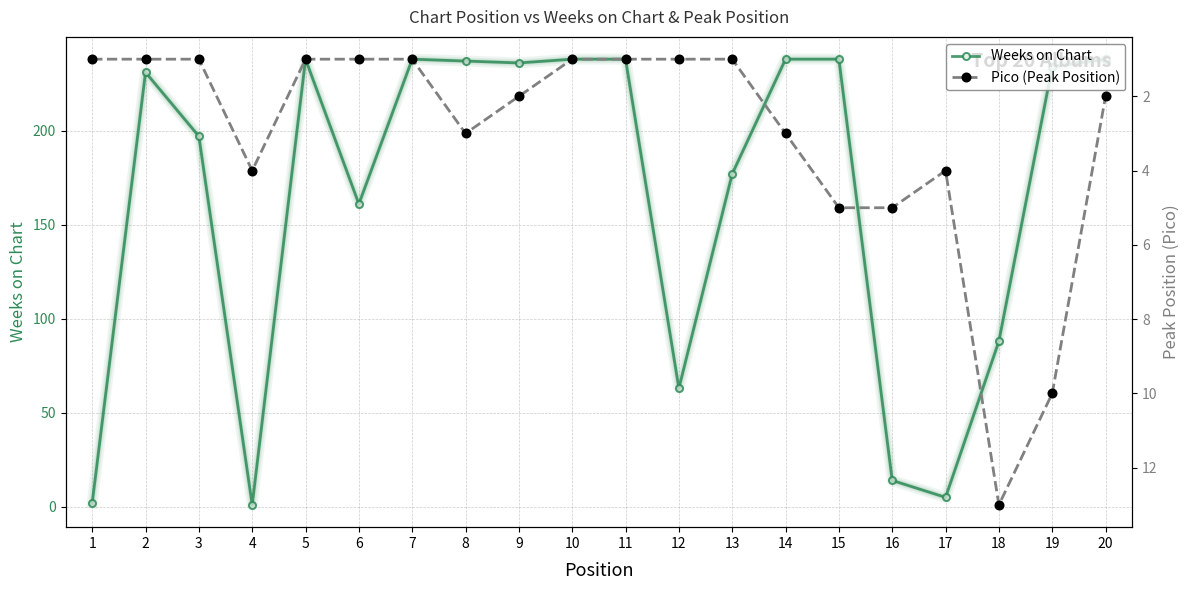

How many times do Weeks on Chart and Pico (Peak Position) cross each other?

2